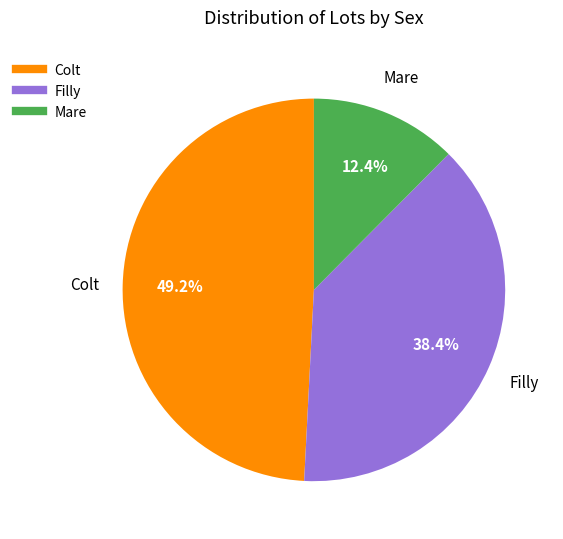

Is there a majority slice in this chart?

No